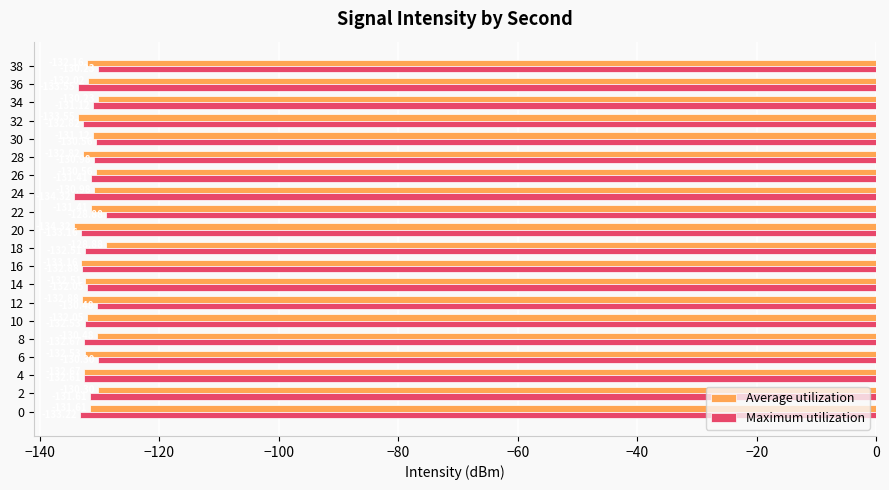

What is the sum of the Average utilization values at 0 and 30?

-262.7